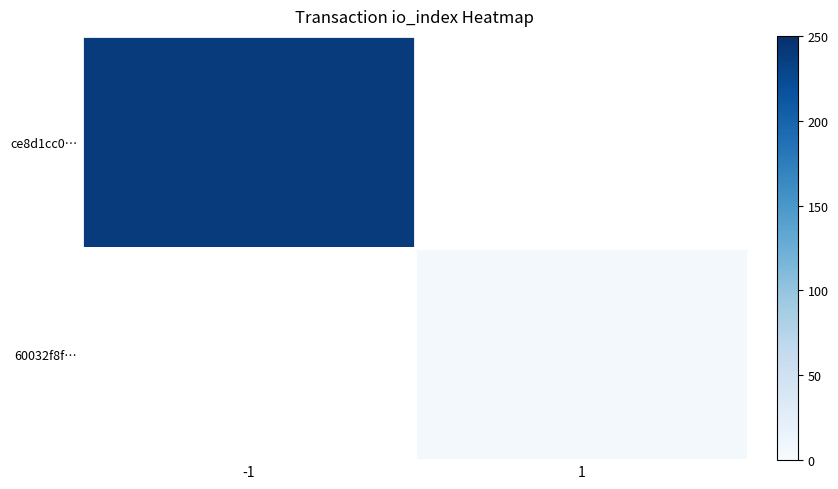

Which series has the largest range (max minus min)?

ce8d1cc0…